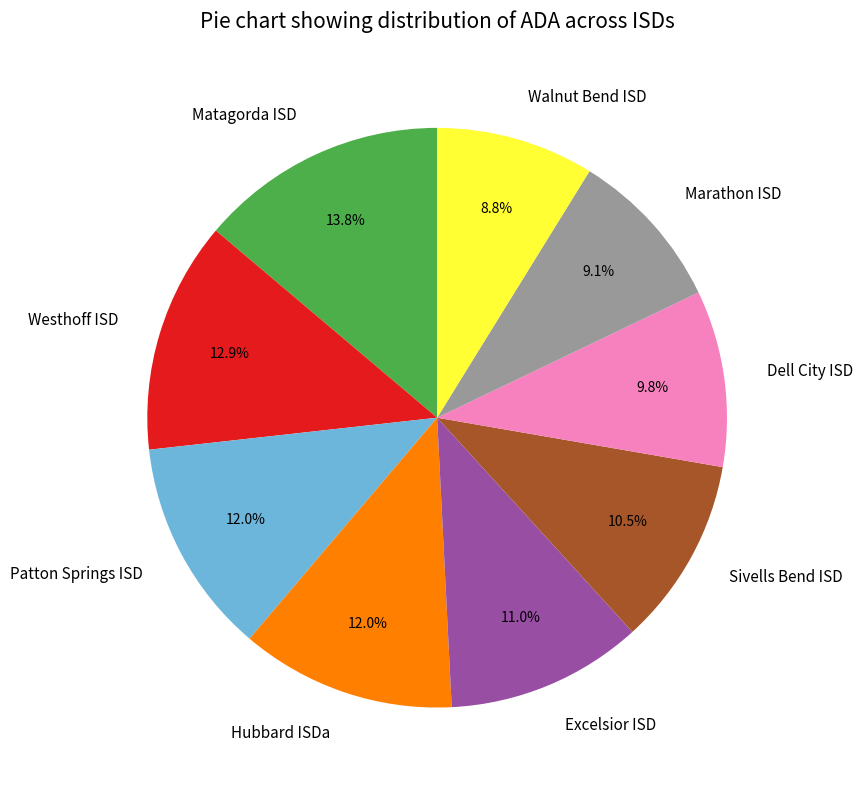

What percentage is the Hubbard ISDa slice, to the nearest percent?

12%